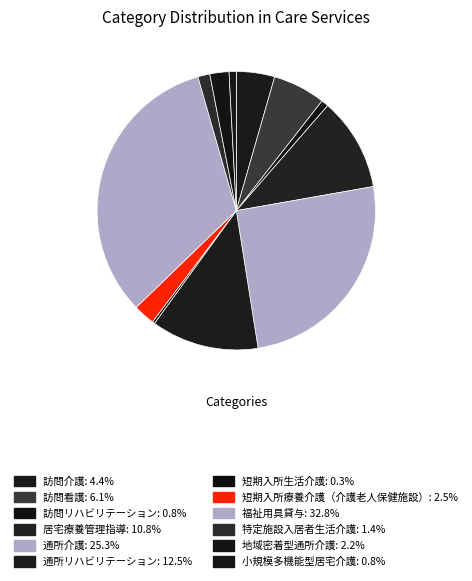

Count the number of slices in the pie.

12